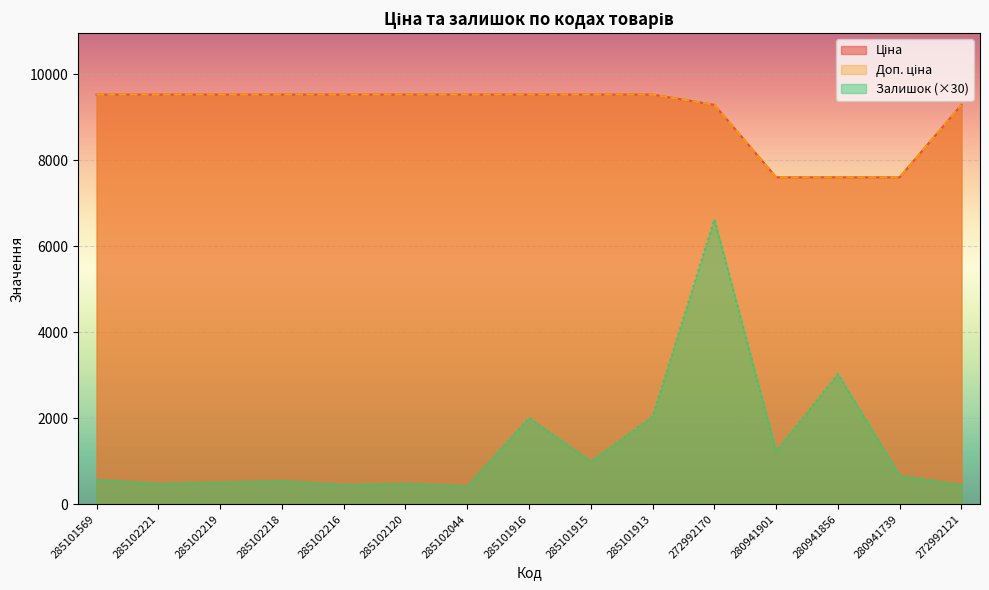

At how many categories does at least one series exceed 760?

15